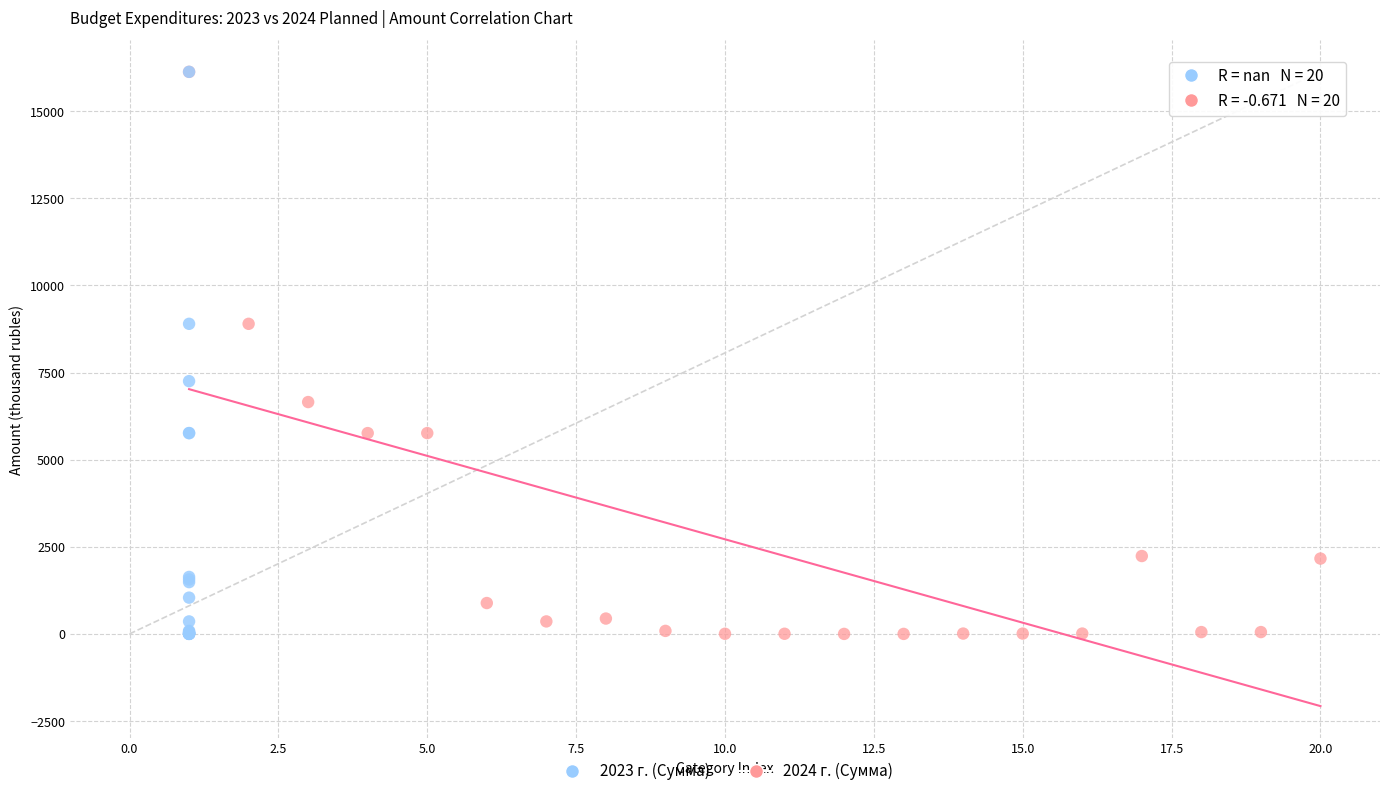

Which series has the largest Y range (max minus min)?

2024 г. (Сумма)